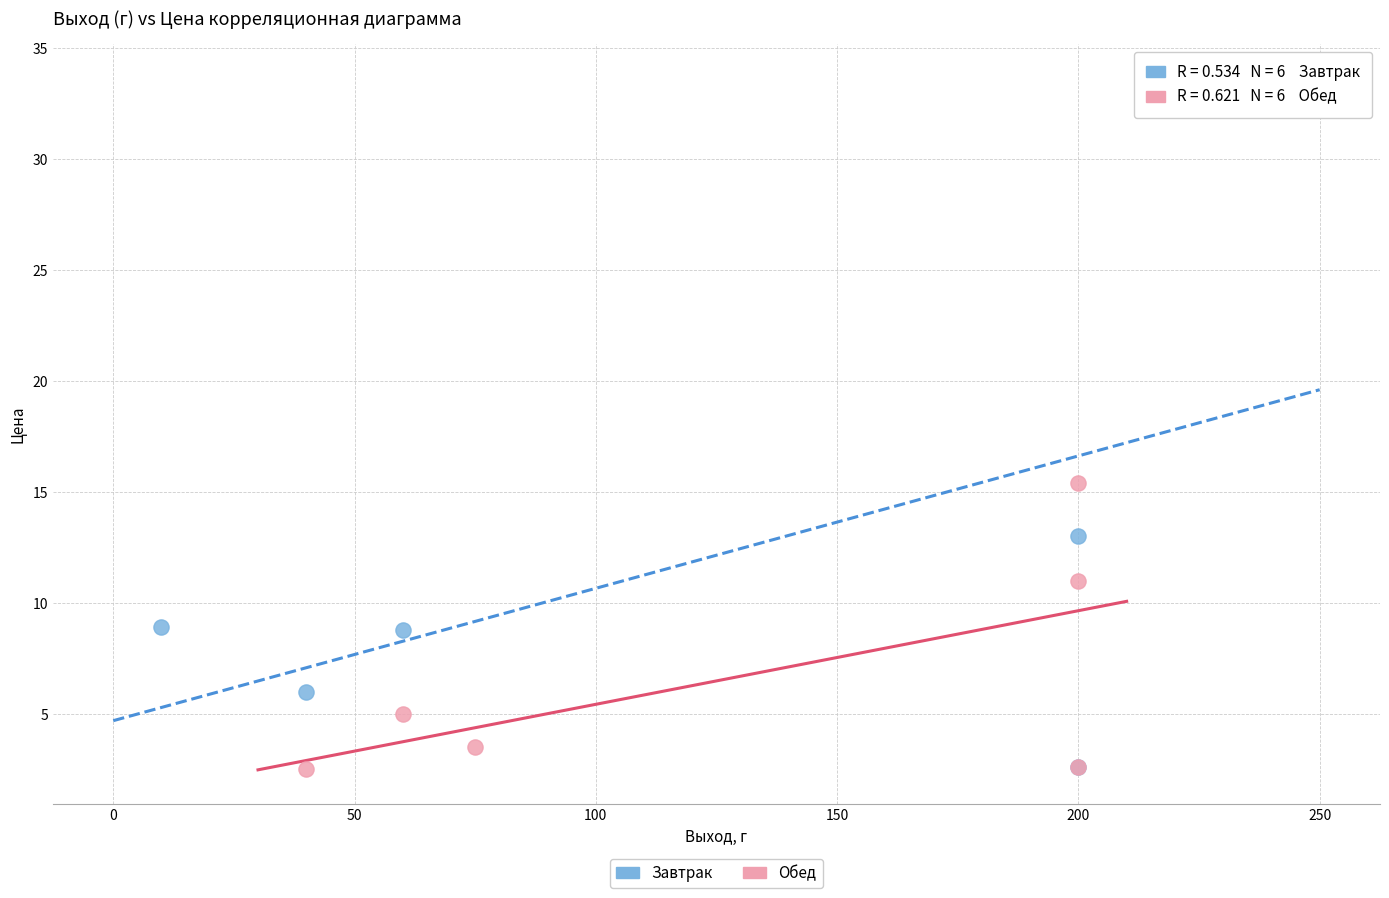

Which series contains the highest Y value?

Завтрак